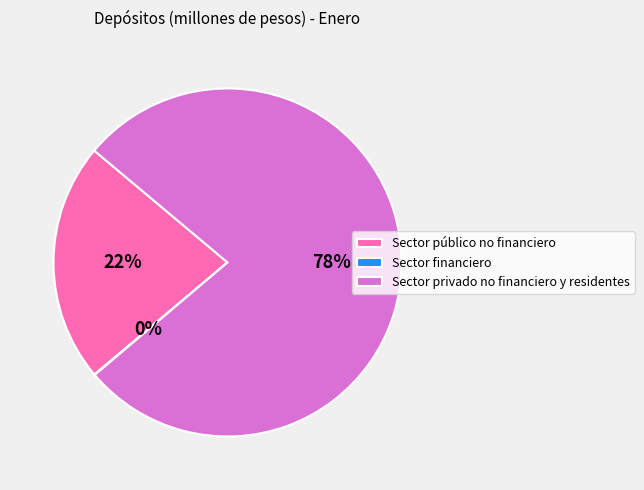

What is the largest slice in the pie chart?

Sector privado no financiero y residentes